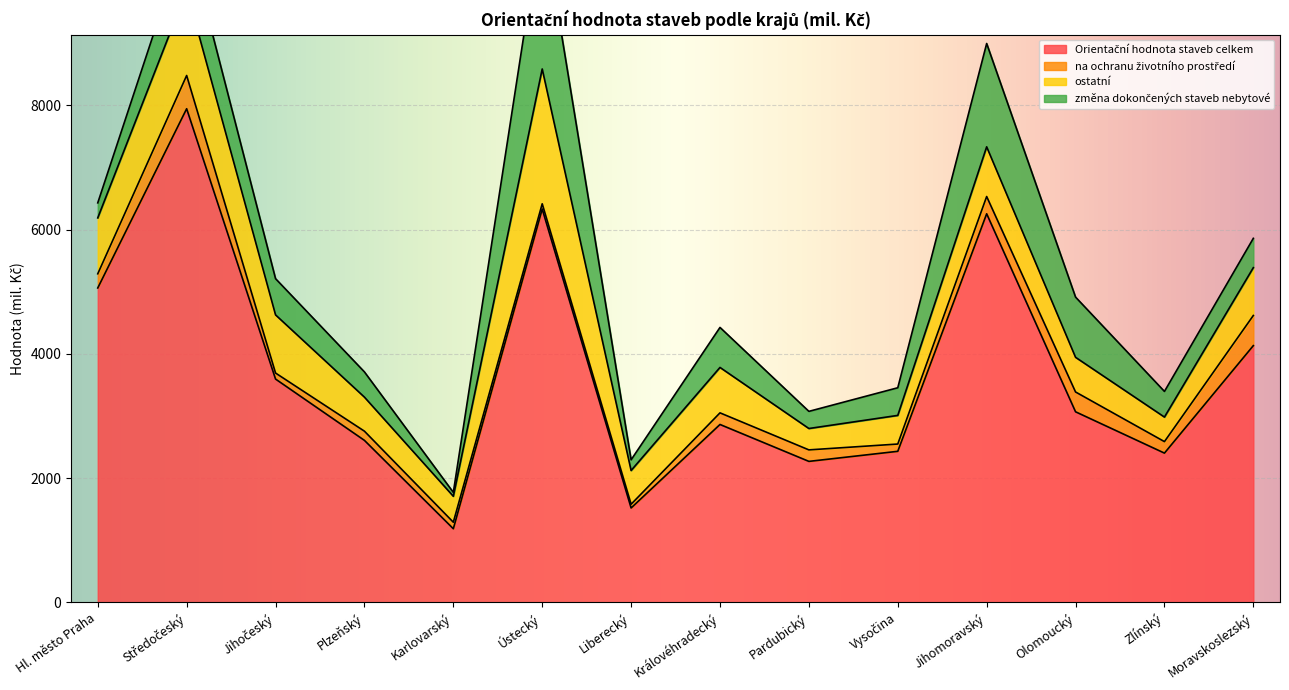

Where do na ochranu životního prostředí and změna dokončených staveb nebytové first cross each other?

Plzeňský and Karlovarský